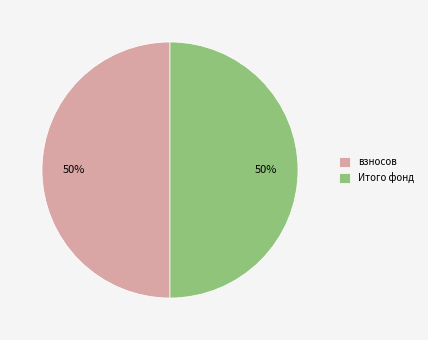

Approximately how many times larger is the value at взносов compared to Итого фонд?

1.0